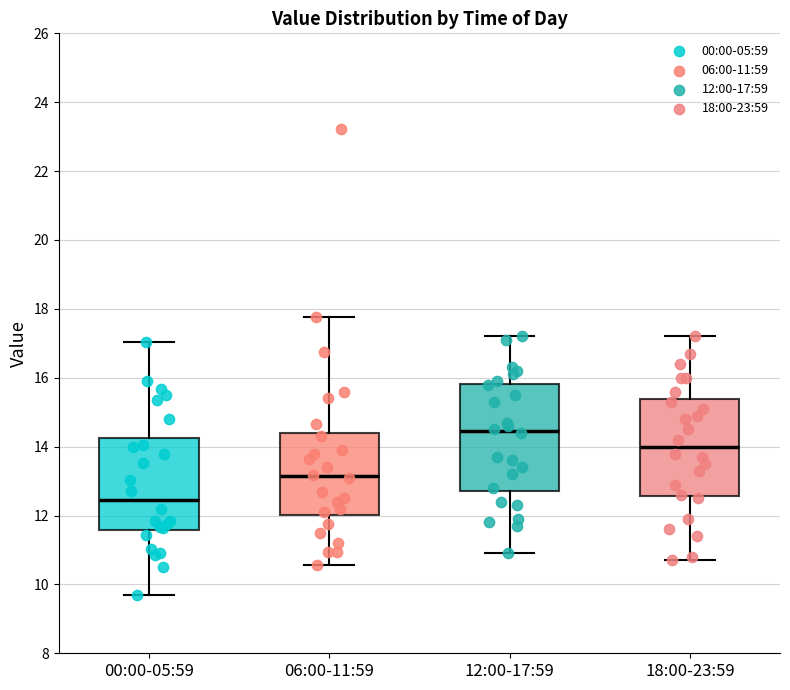

Reading left to right, transcribe this box plot: for each box, give where its median line is, the range the box spans, and where its two whiskers end, as read against the y-axis. The values are not printed on the chart, so give them approximately, as read against the axis.

00:00-05:59: median 12.4, box 11.6 to 14.2, whiskers 9.8 to 17.0
06:00-11:59: median 13.2, box 12.0 to 14.4, whiskers 10.6 to 17.8
12:00-17:59: median 14.4, box 12.8 to 15.8, whiskers 11.0 to 17.2
18:00-23:59: median 14.0, box 12.6 to 15.4, whiskers 10.8 to 17.2